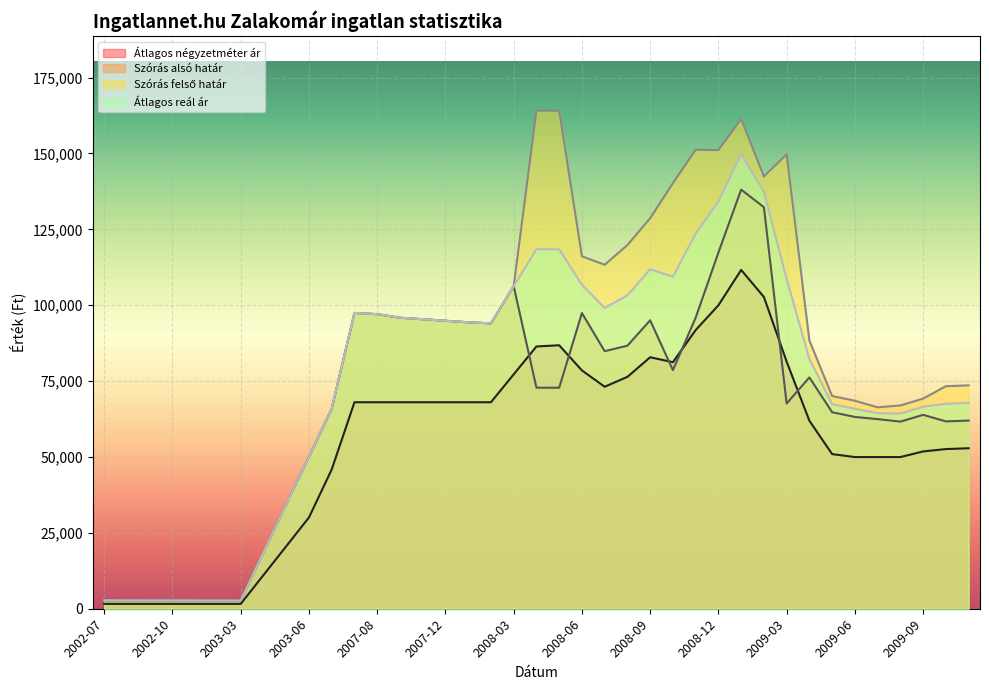

How many series are shown in this chart?

4